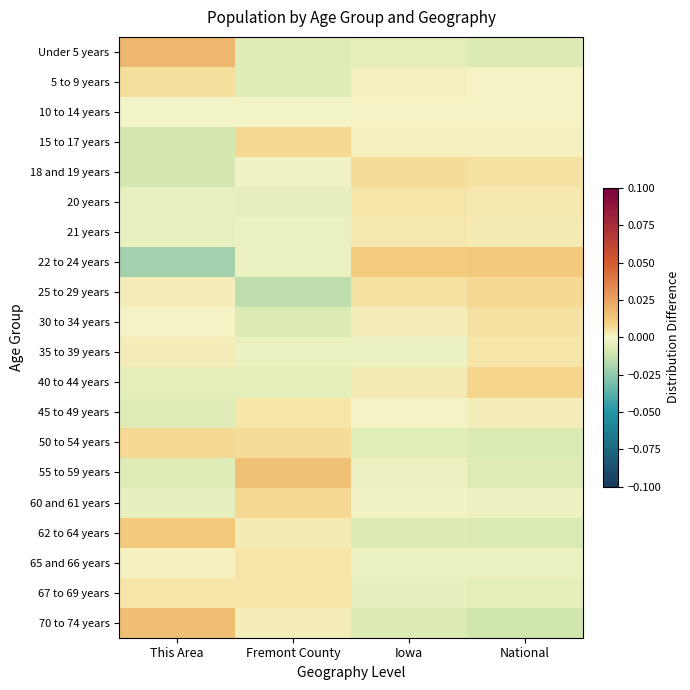

At how many categories does at least one series exceed 0?

4